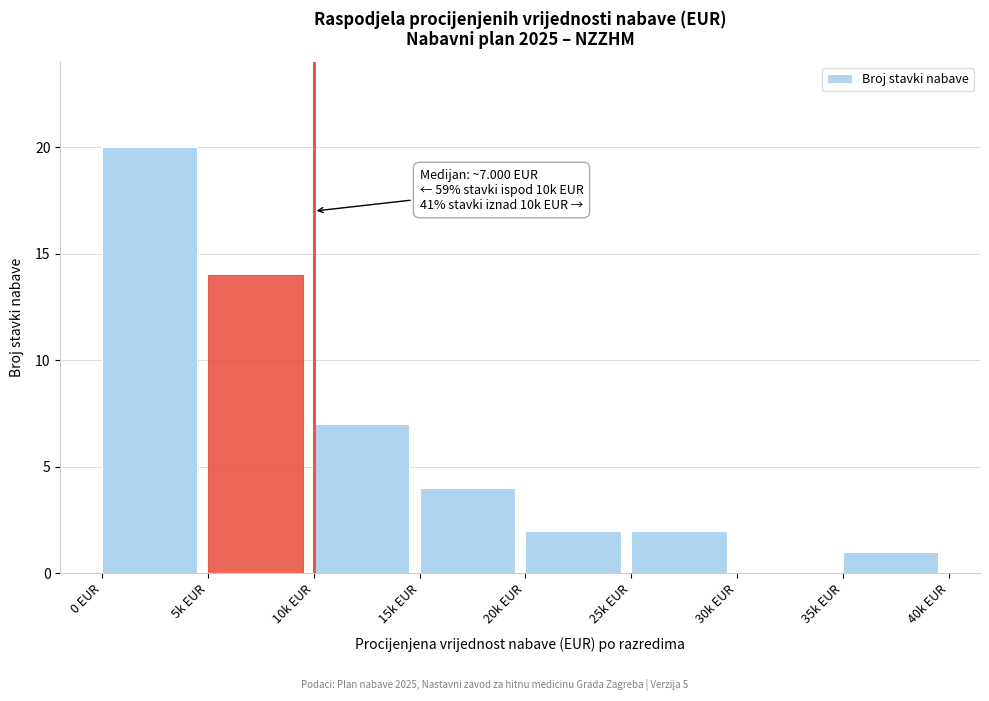

Reading left to right, list all the values displayed in this chart.

0 EUR=20	5k EUR=14	10k EUR=7	15k EUR=4	20k EUR=2	25k EUR=2	30k EUR=0	35k EUR=1